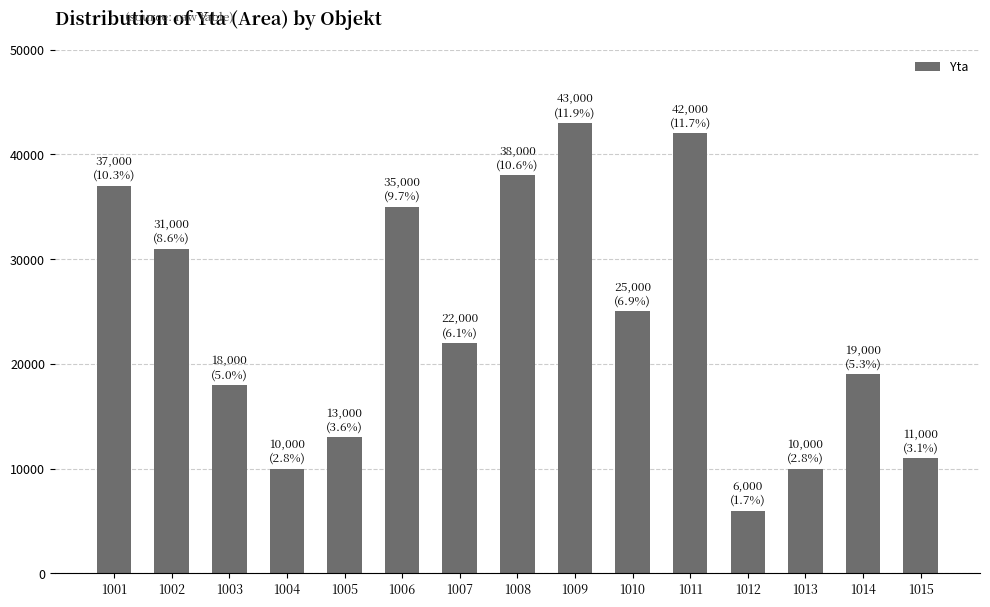

Reading left to right, extract all data points from this chart.

37000	31000	18000	10000	13000	35000	22000	38000	43000	25000	42000	6000	10000	19000	11000